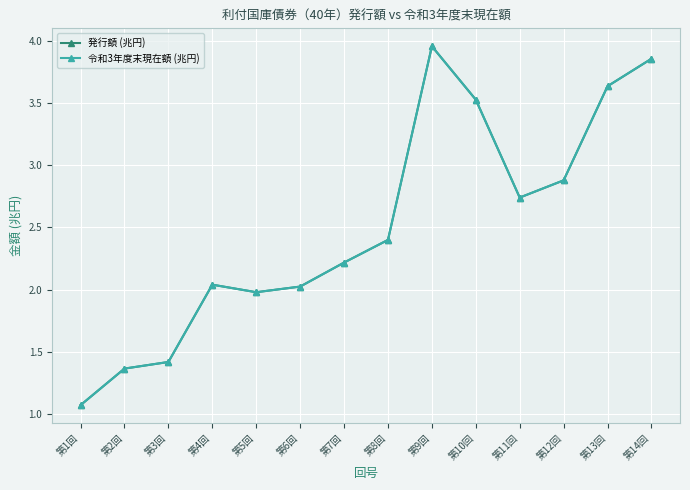

True or false: 発行額 (兆円) has more than 2 interior local peaks.

False